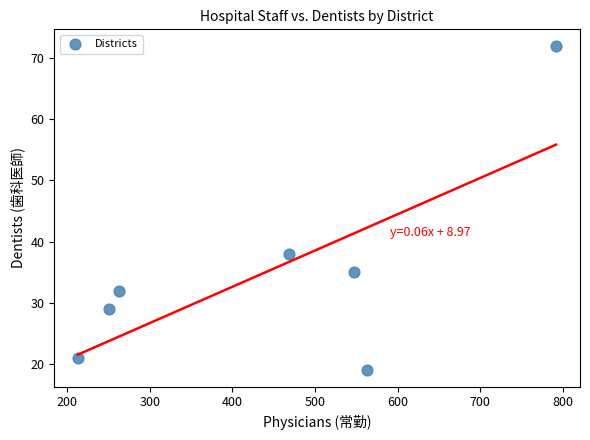

What is the average X value?

442